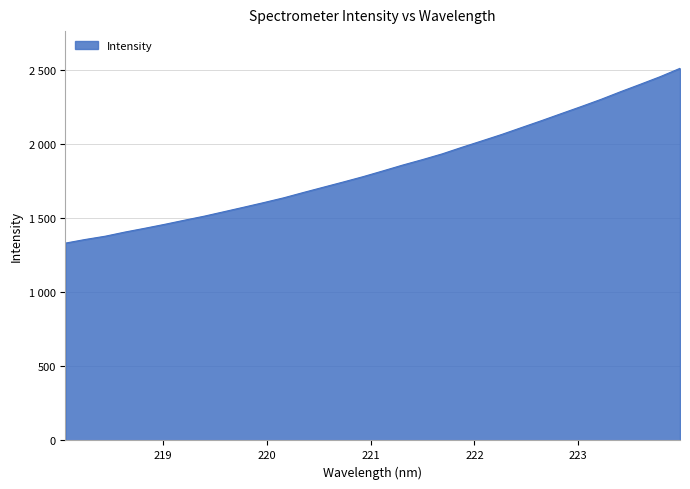

Reading left to right, extract all data points from this chart.

1331.4	1355.9	1377.8	1405.9	1431.5	1458.0	1486.0	1513.3	1543.6	1574.0	1604.9	1637.0	1673.1	1708.5	1743.5	1779.6	1818.4	1857.9	1894.8	1933.7	1978.3	2021.2	2064.6	2111.1	2157.3	2204.9	2252.2	2300.8	2352.9	2403.2	2454.4	2510.6